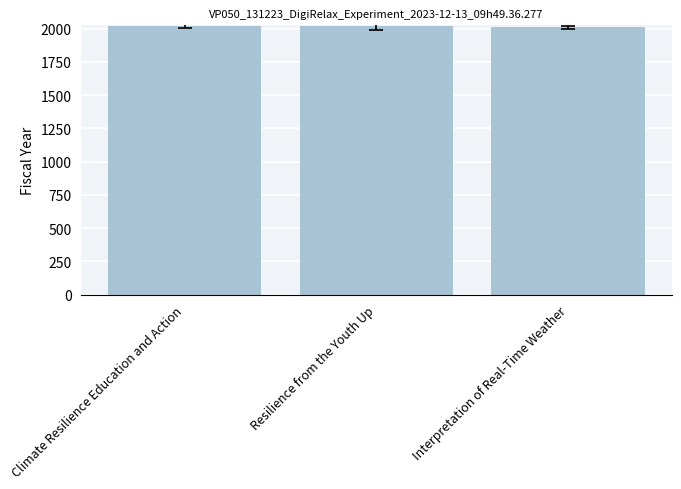

What is the greatest value displayed?

2020